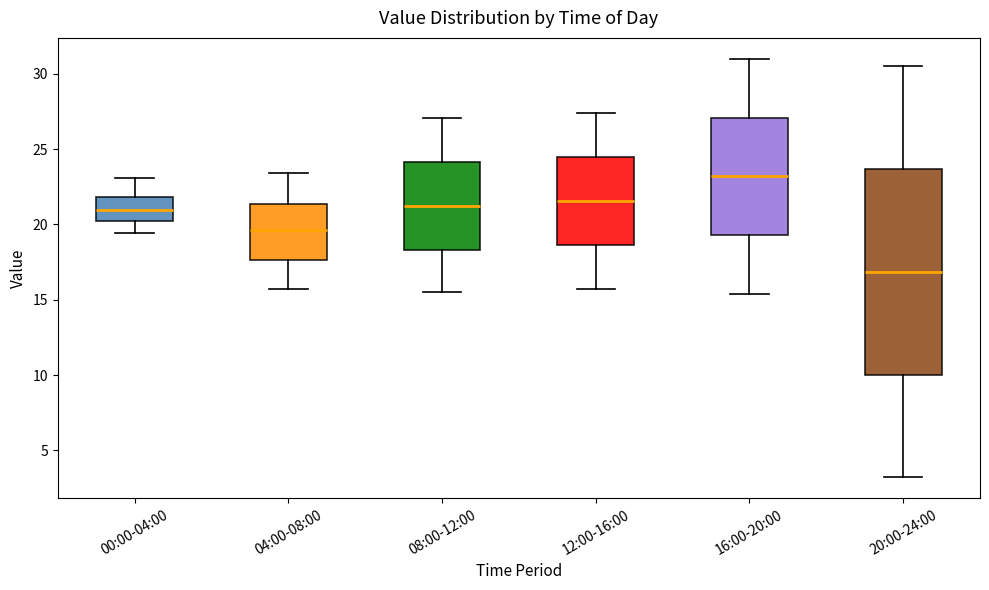

Which box's median line is the lowest?

20:00-24:00